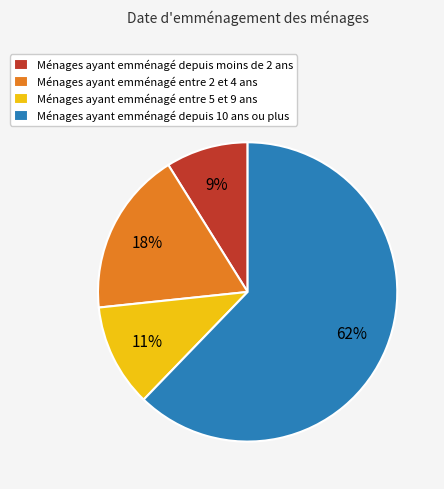

Is the sum of Ménages ayant emménagé entre 2 et 4 ans and Ménages ayant emménagé entre 5 et 9 ans greater than half?

No